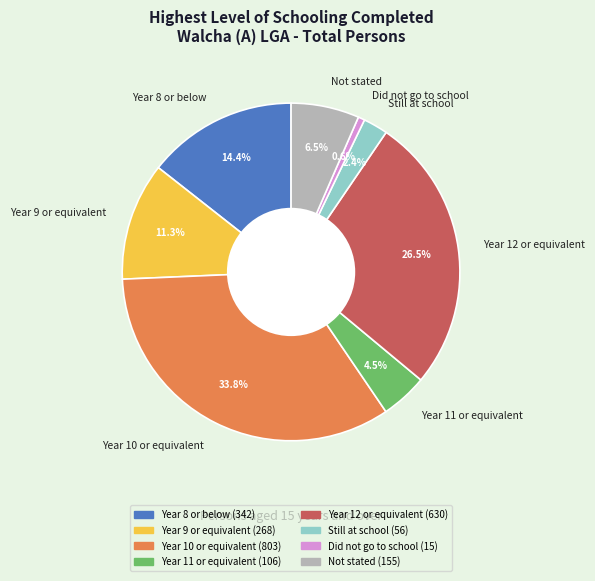

True or false: Year 10 or equivalent accounts for 34% of the total.

True